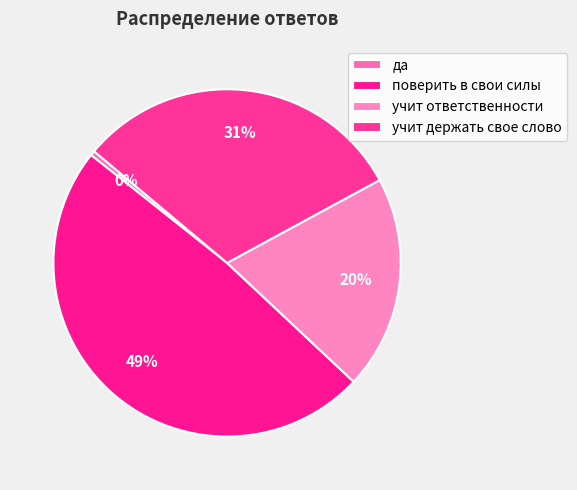

To the nearest percent, what is the difference between the largest and smallest slice percentages?

48%